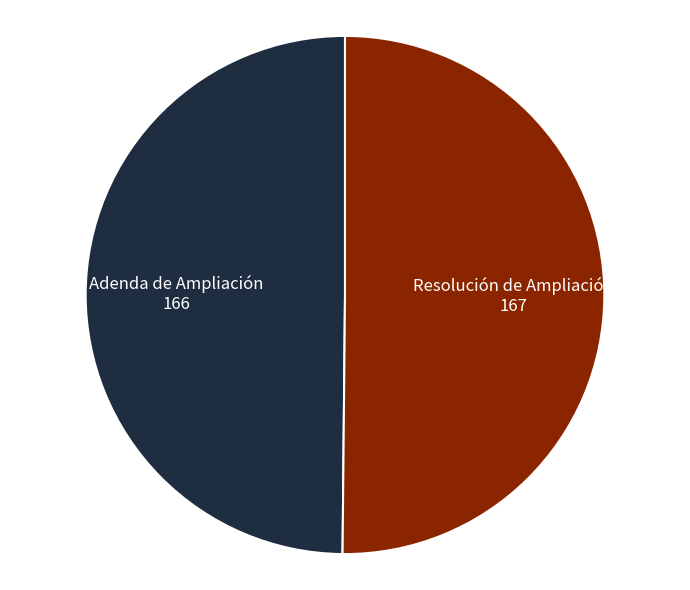

Is the sum of Adenda de Ampliación and Resolución de Ampliación greater than half?

Yes